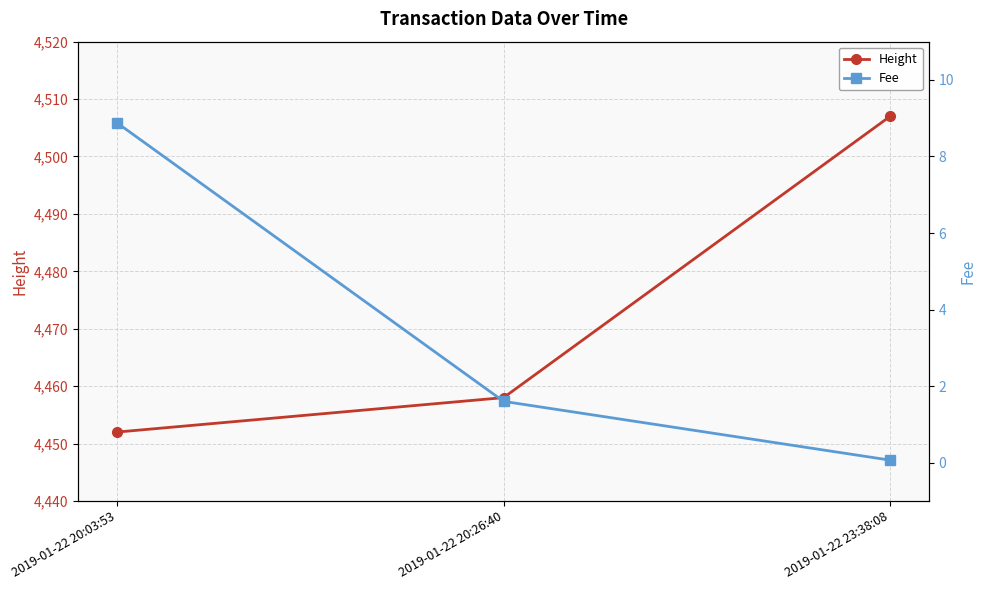

Rank the series by their maximum value, from lowest to highest.

Fee, Height